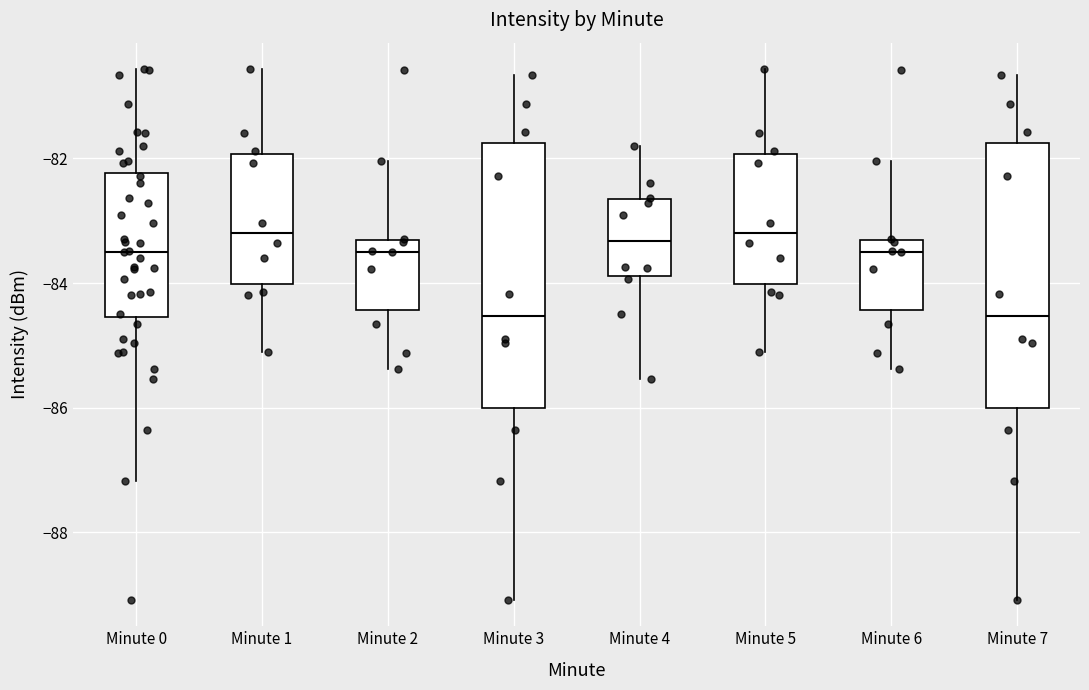

Reading left to right, read every box against the y-axis: the position of its median line, the range the box covers, and the ends of its whiskers. The values are not printed on the chart, so give them approximately, as read against the axis.

Minute 0: median -83.4, box -84.6 to -82.2, whiskers -87.2 to -80.6
Minute 1: median -83.2, box -84.0 to -82.0, whiskers -85.0 to -80.6
Minute 2: median -83.4 (just below the box's upper edge), box -84.4 to -83.4, whiskers -85.4 to -82.0
Minute 3: median -84.6, box -86.0 to -81.8, whiskers -89.0 to -80.6
Minute 4: median -83.4, box -83.8 to -82.6, whiskers -85.6 to -81.8
Minute 5: median -83.2, box -84.0 to -82.0, whiskers -85.0 to -80.6
Minute 6: median -83.4 (just below the box's upper edge), box -84.4 to -83.4, whiskers -85.4 to -82.0
Minute 7: median -84.6, box -86.0 to -81.8, whiskers -89.0 to -80.6